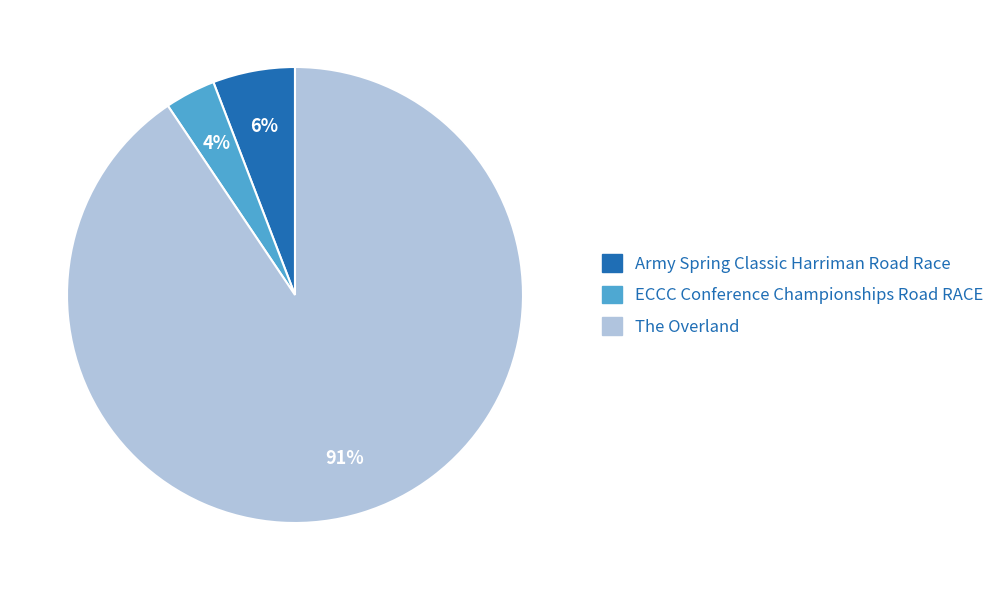

Which has a higher value, The Overland or ECCC Conference Championships Road RACE?

The Overland